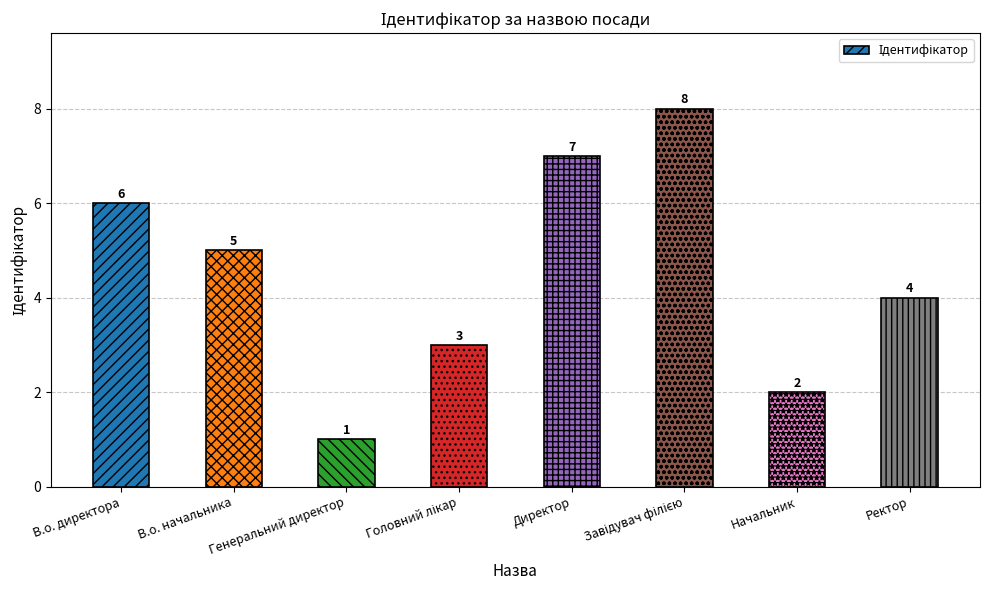

What is the sum of the values at В.о. директора and Директор?

13